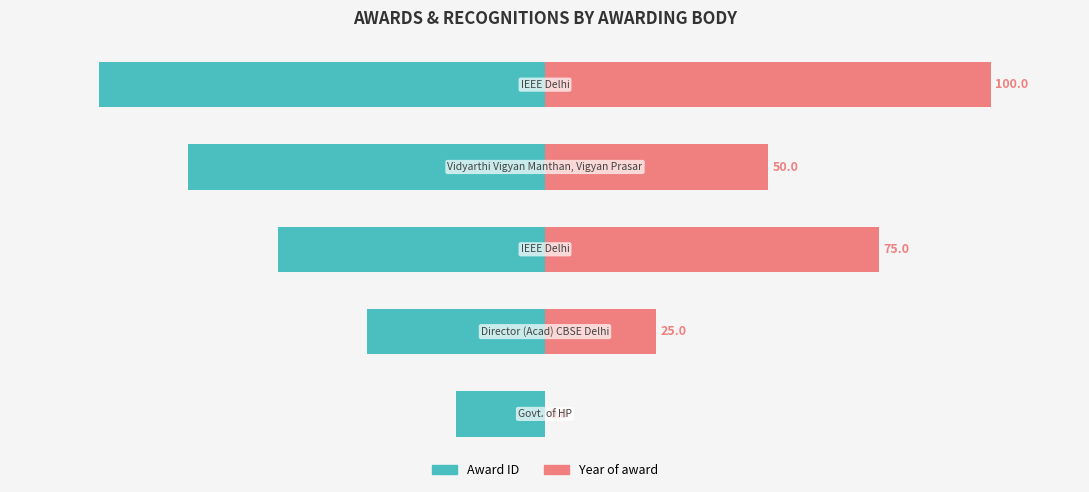

How many data points in Award ID are above -60?

2